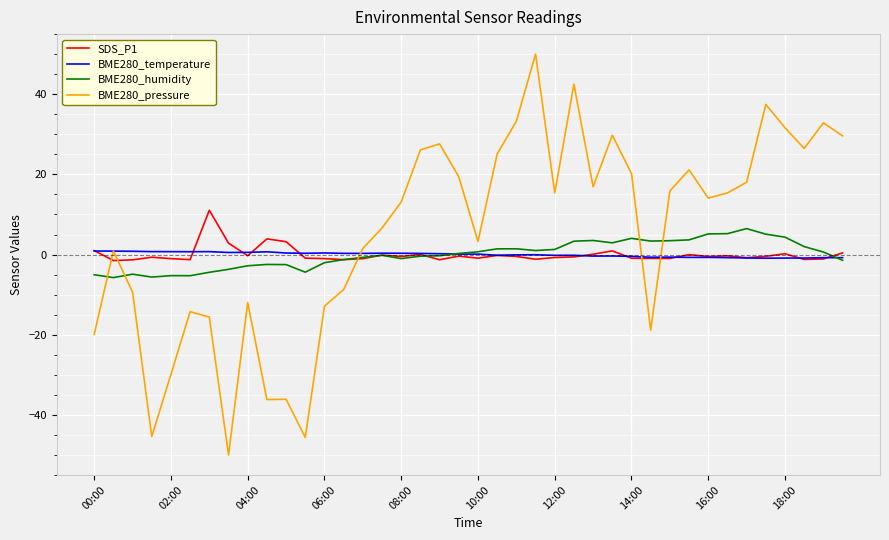

Which series has the widest spread of values?

BME280_pressure